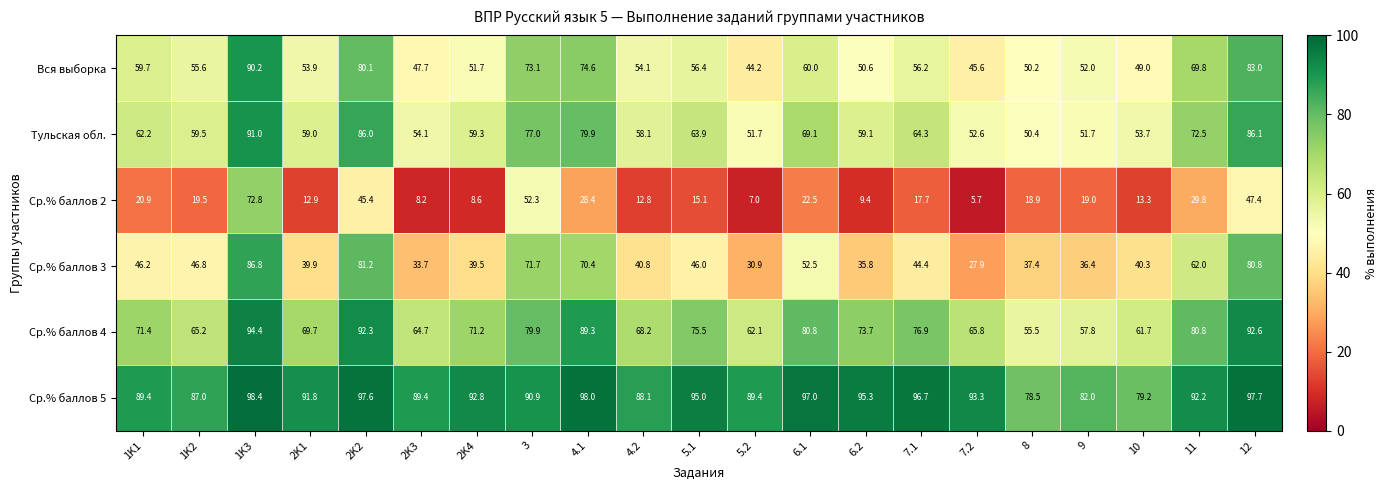

The Ср.% баллов 3 series shows 70.4 at 4.1. True or false?

True